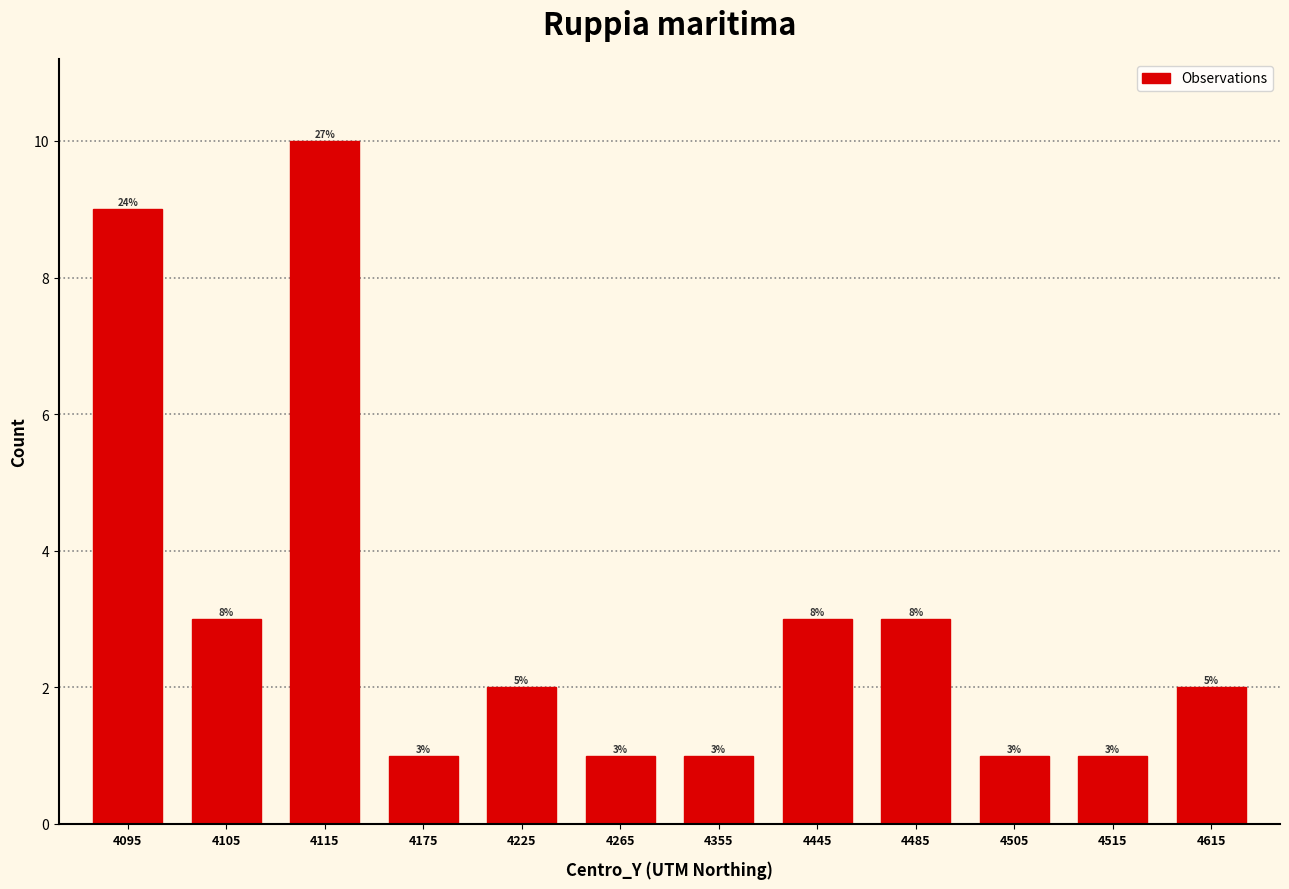

How many bars are there in total?

12